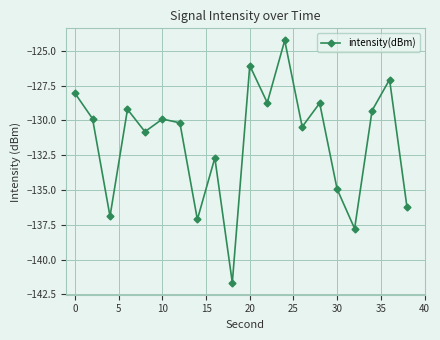

How many interior local valleys (lower than both neighbors) does the data have?

7